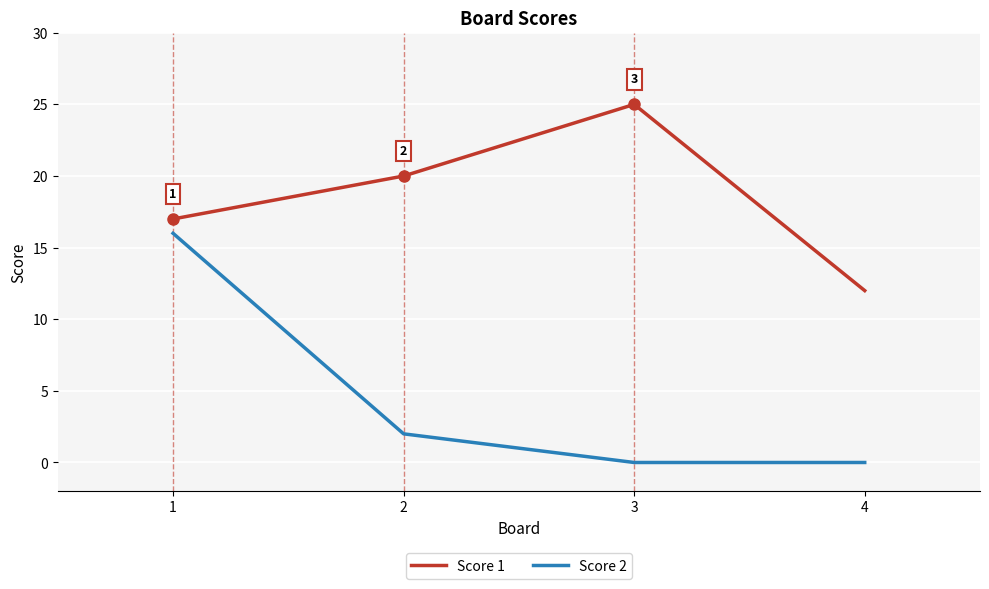

What is the sum of all Score 1 values?

74